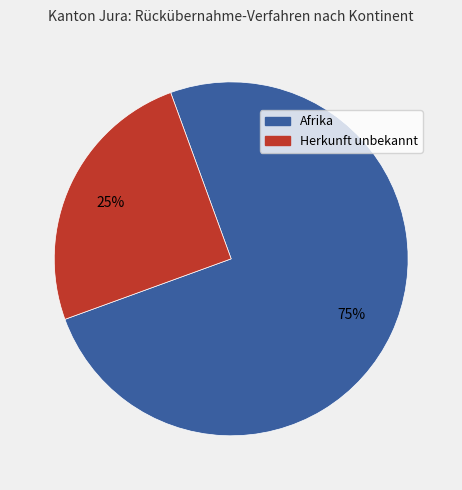

To the nearest percent, what is the difference between the Herkunft unbekannt and Afrika slice percentages?

50%